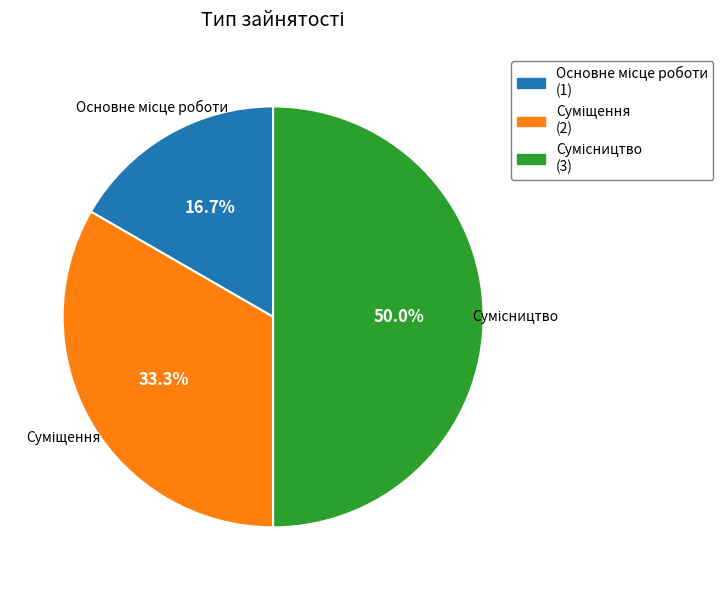

Which category has the smallest portion of the pie?

Основне місце роботи